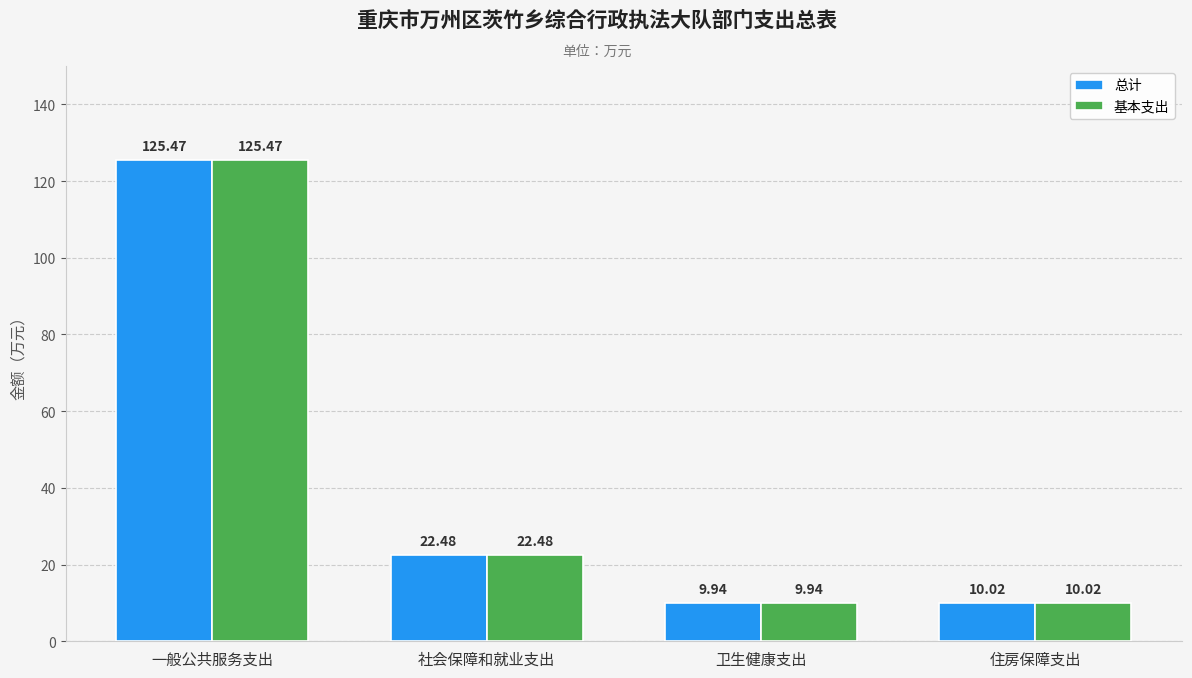

At which label does 基本支出 reach its peak?

一般公共服务支出